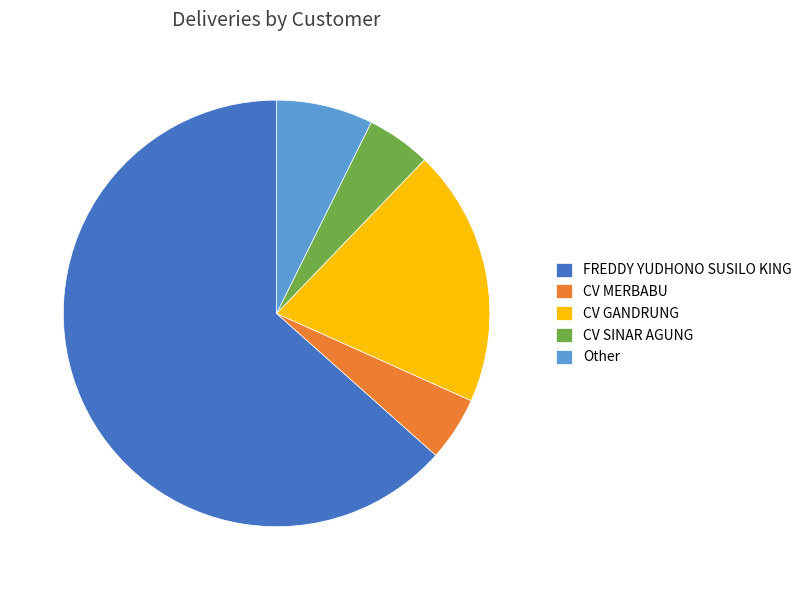

Is it true that CV GANDRUNG is 20% of the pie?

True